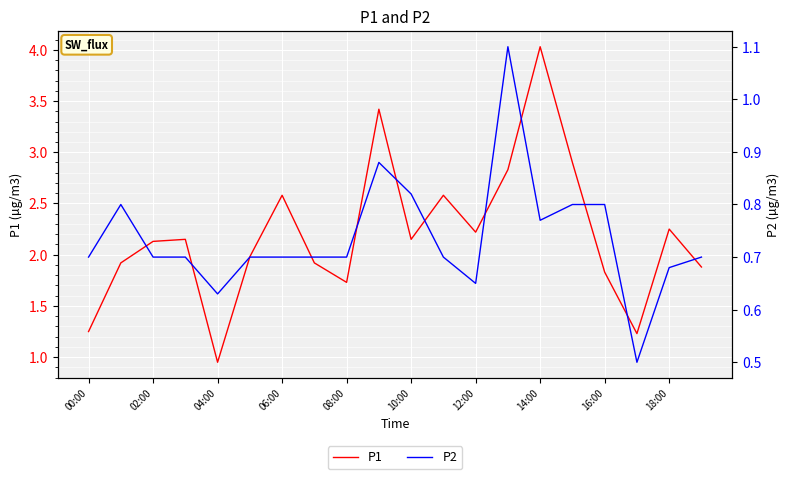

What is the label of the 2nd point from the right?

18:00